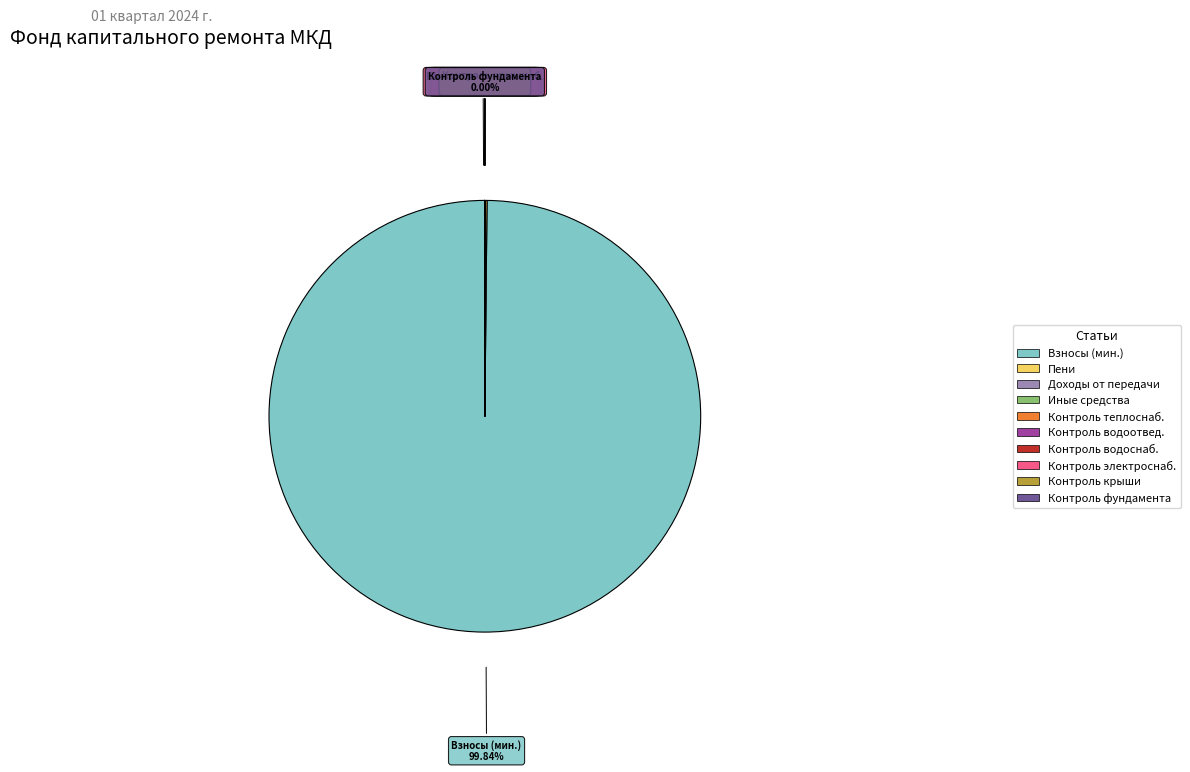

The доходов от передачи slice represents 1% of the pie. True or false?

False